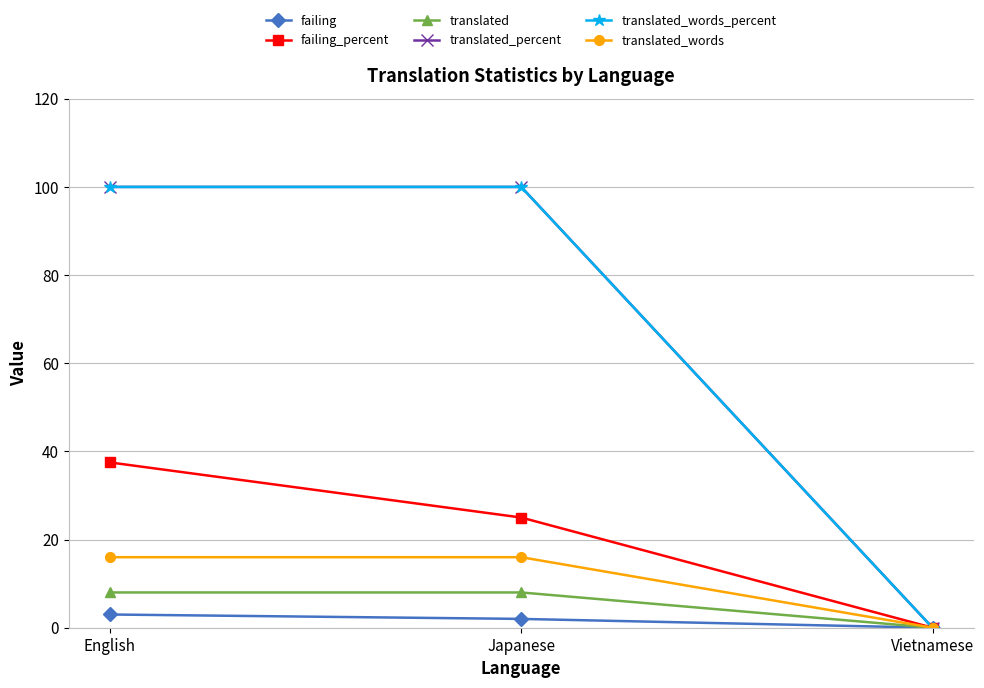

What is the label of the 3rd point from the left?

Vietnamese